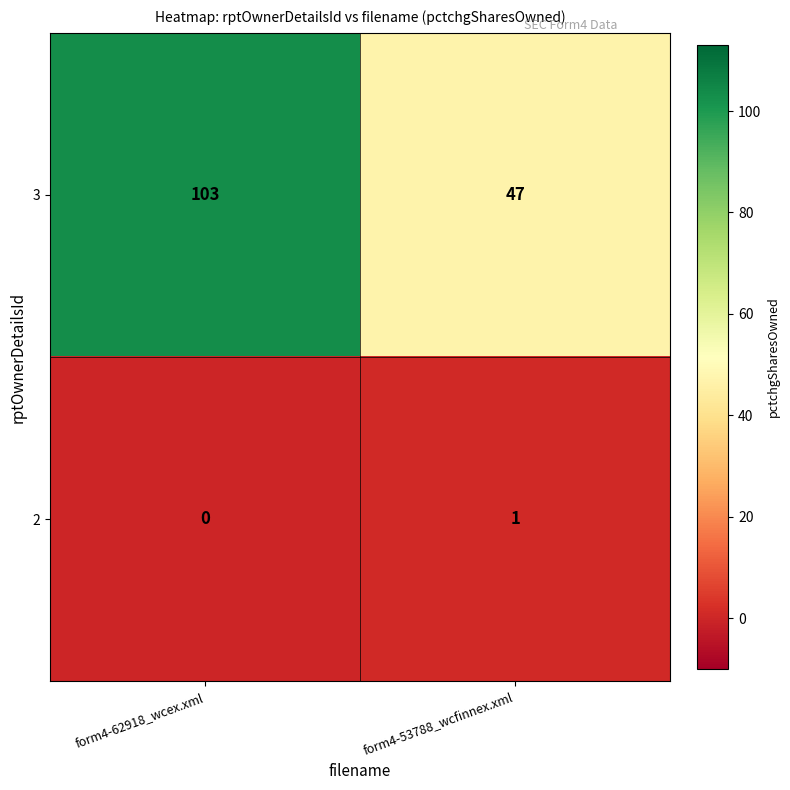

What is the sum of the 3 values at form4-53788_wcfinnex.xml and form4-62918_wcex.xml?

150